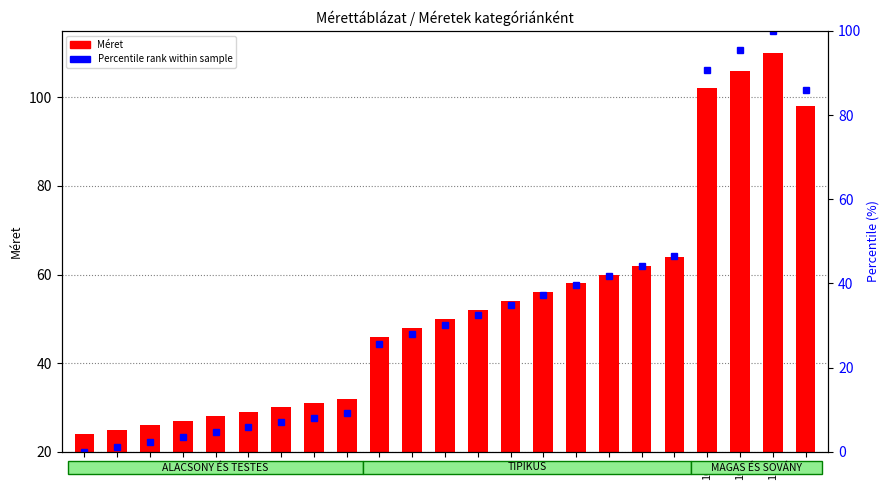

How many groups of bars are there?

23